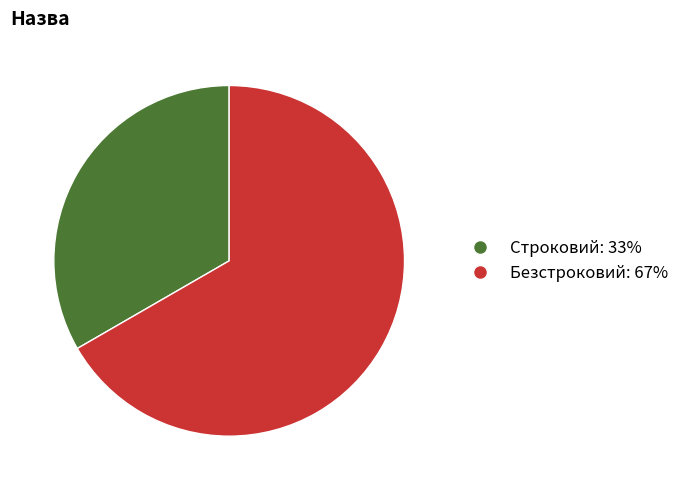

Is it true that Строковий is 33% of the pie?

True